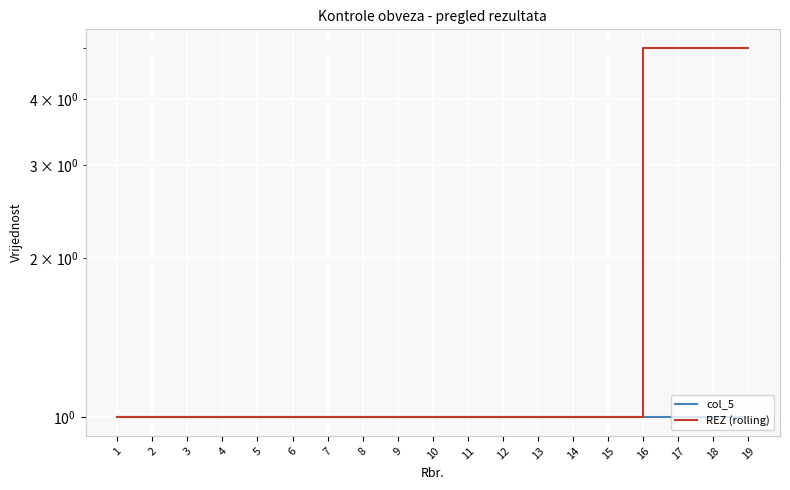

Rank the categories by col_5 value from lowest to highest.

1, 2, 3, 4, 5, 6, 7, 8, 9, 10, 11, 12, 13, 14, 15, 16, 17, 18, 19